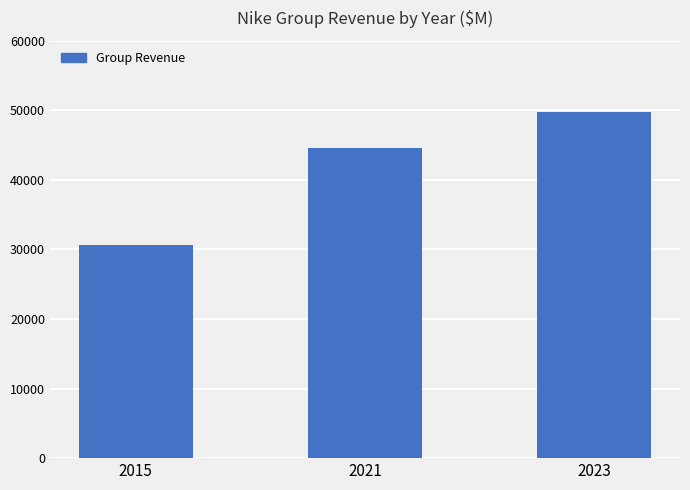

Count the values in the range 30601 to 49750.

3